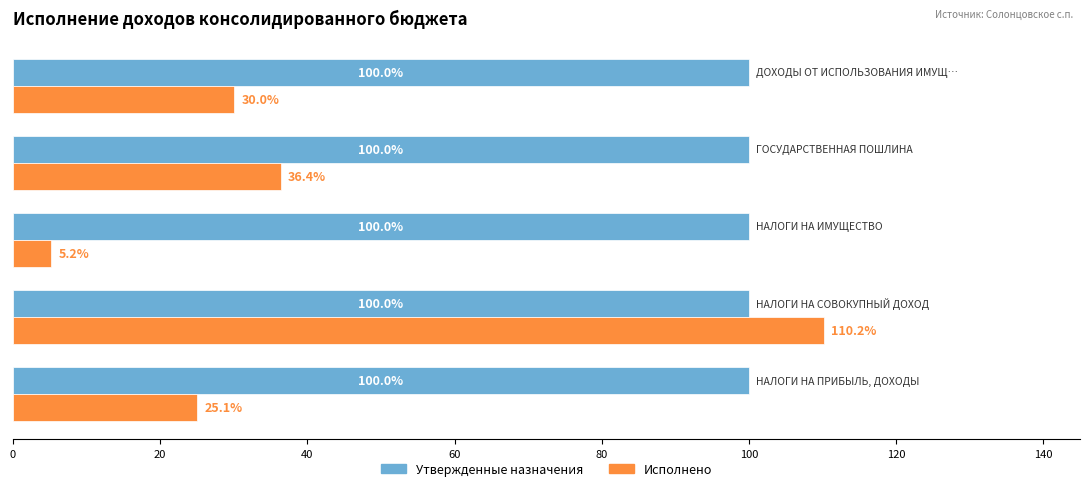

What is the smallest value displayed?

5.2